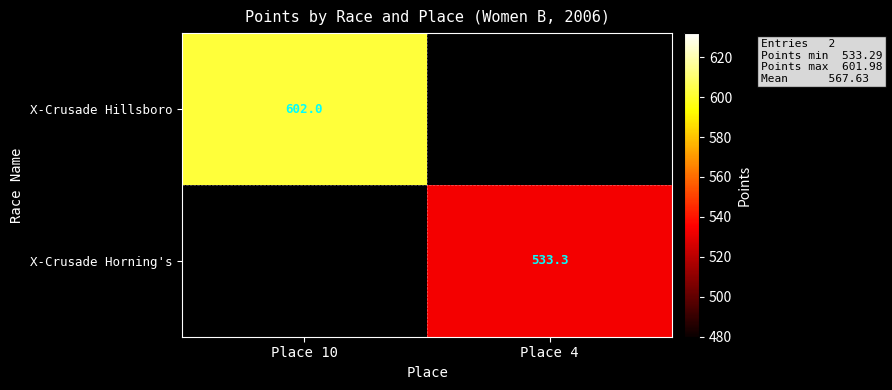

Which category has the highest value in the X-Crusade Hillsboro series?

Place 10